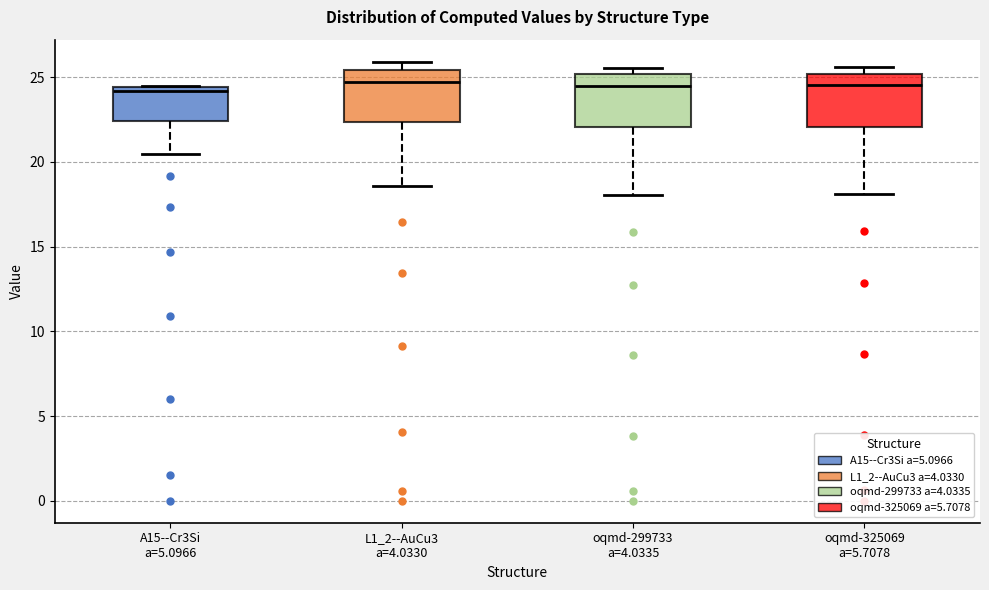

Reading left to right, read every box against the y-axis: the position of its median line, the range the box covers, and the ends of its whiskers. The values are not printed on the chart, so give them approximately, as read against the axis.

A15--Cr3Si a=5.0966: median 24.0, box 22.5 to 24.5, whiskers 20.5 to 24.5
L1_2--AuCu3 a=4.0330: median 24.5, box 22.5 to 25.5, whiskers 18.5 to 26.0
oqmd-299733 a=4.0335: median 24.5, box 22.0 to 25.0, whiskers 18.0 to 25.5
oqmd-325069 a=5.7078: median 24.5, box 22.0 to 25.0, whiskers 18.0 to 25.5